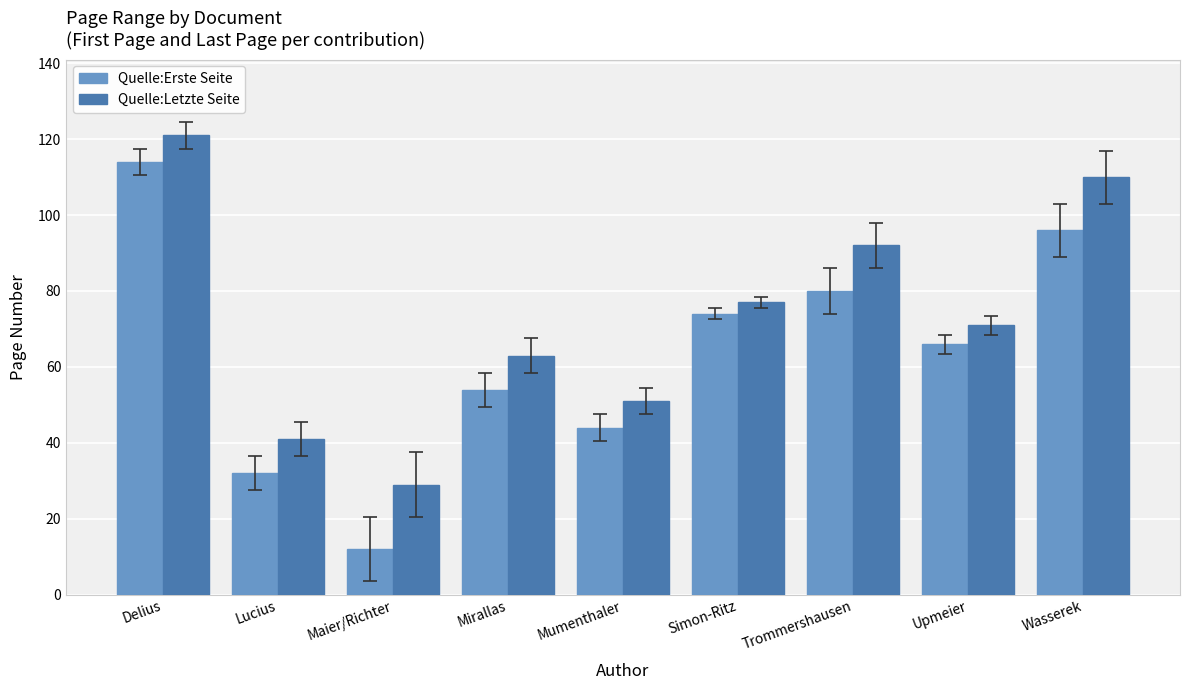

Where does the Quelle:Letzte Seite series first go above 71?

Delius